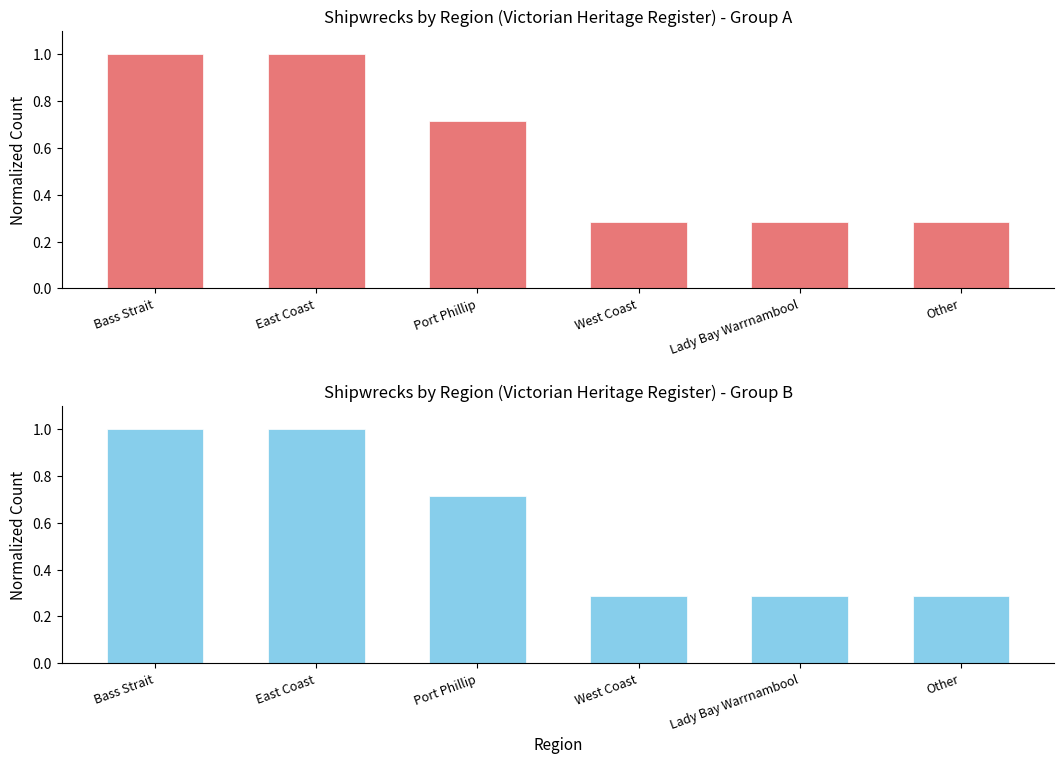

What is the difference between the Count (Top Panel) values at Lady Bay Warrnambool and Bass Strait?

0.7